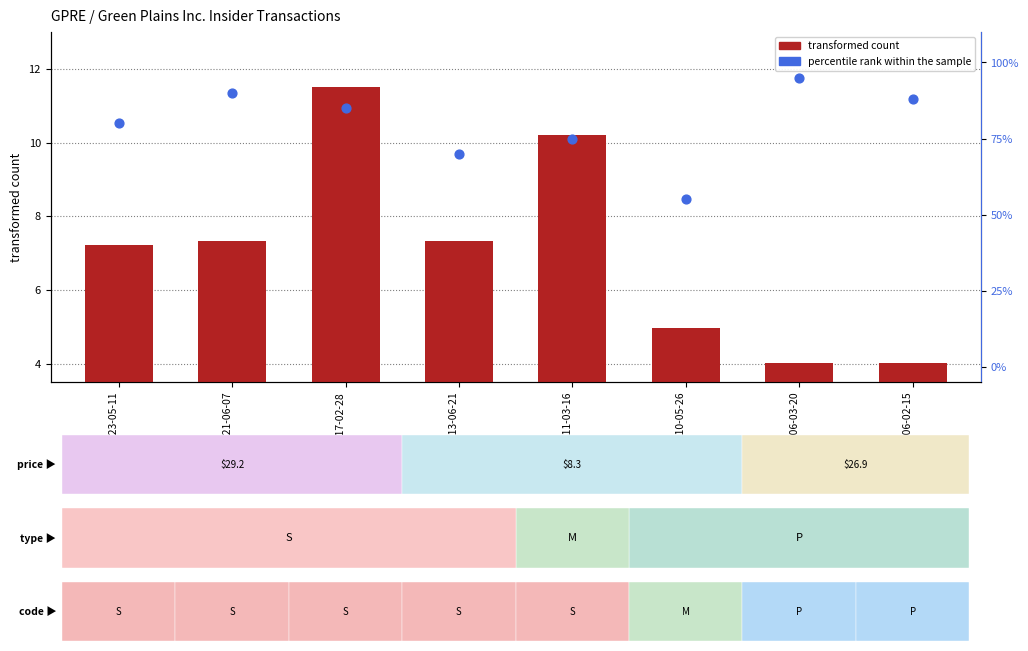

Is the value of percentile rank within the sample at 2013-06-21 greater than the value of transformed count at 2023-05-11?

Yes